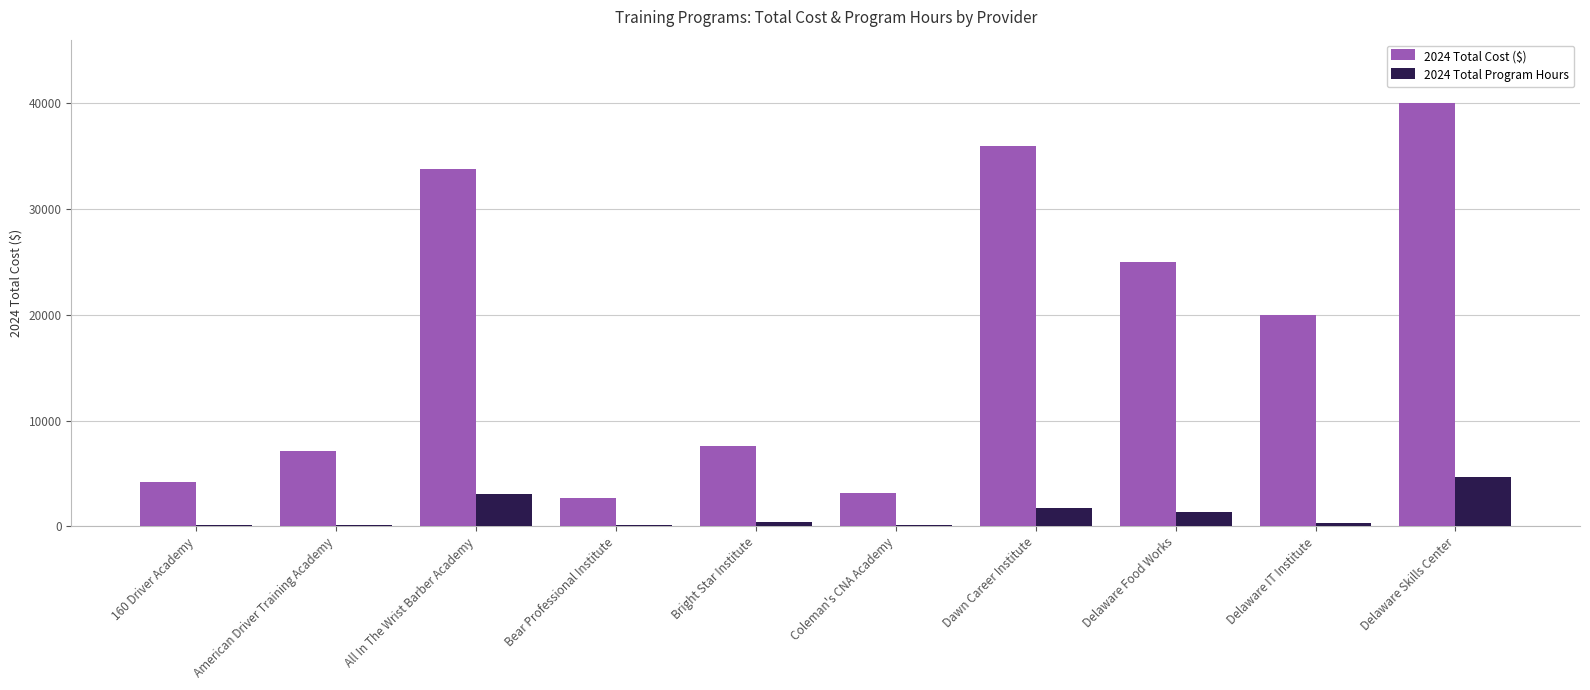

What is the sum of all 2024 Total Program Hours values?

12087.0